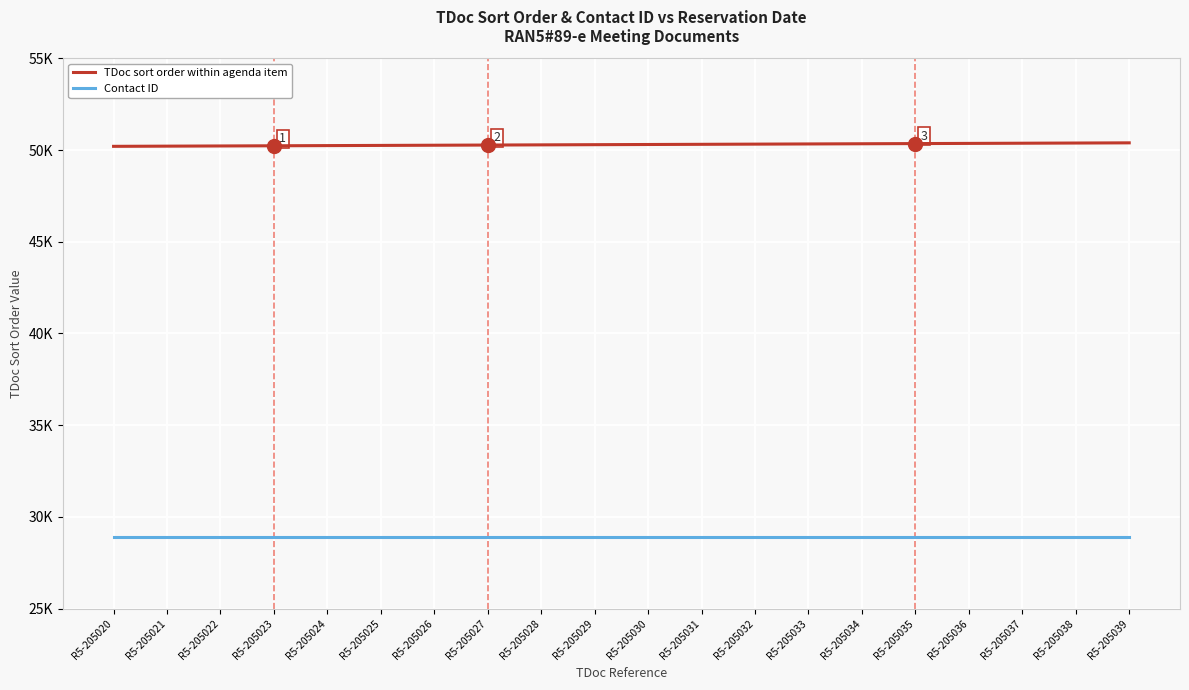

Is the value of TDoc sort order within agenda item at R5-205039 greater than the value of Contact ID at R5-205023?

Yes